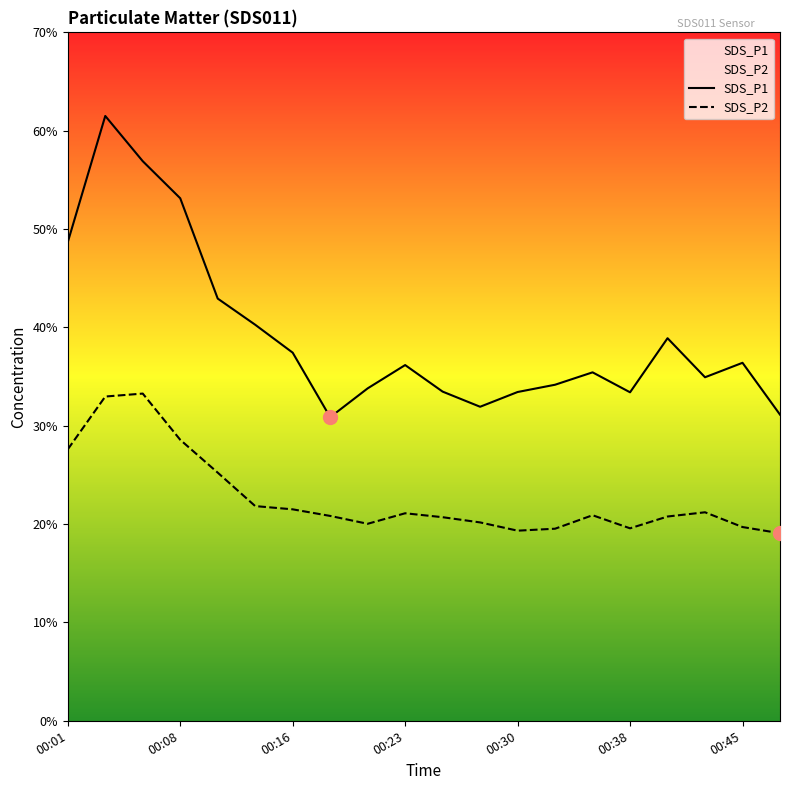

What are all the series names shown in the legend?

SDS_P1, SDS_P2